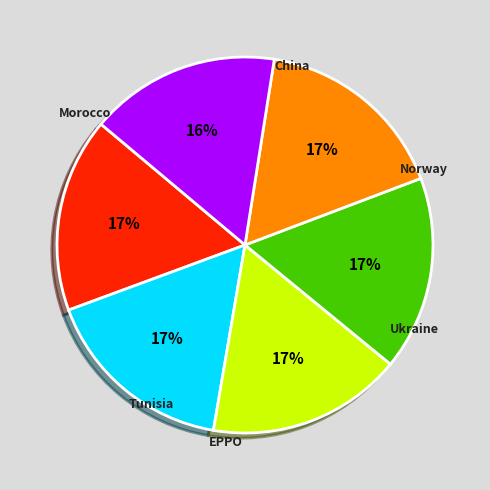

To the nearest percent, what is the average slice percentage?

17%